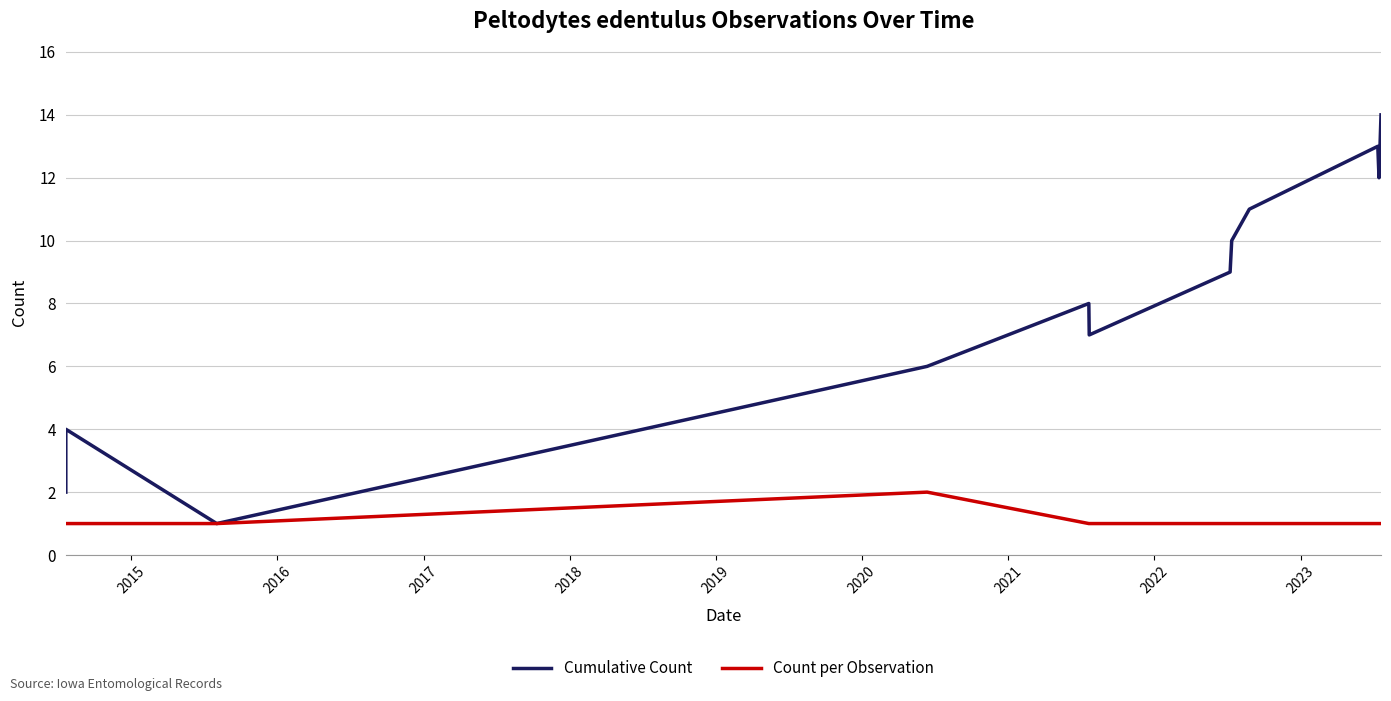

How many data points in Cumulative Count are less than 8?

6